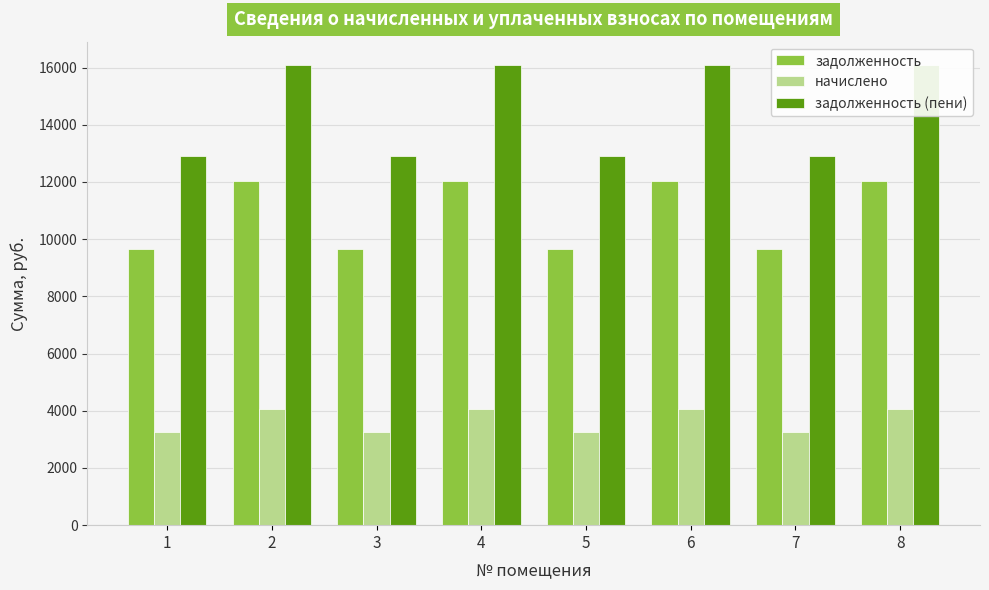

How many data points in задолженность are above 12038?

4